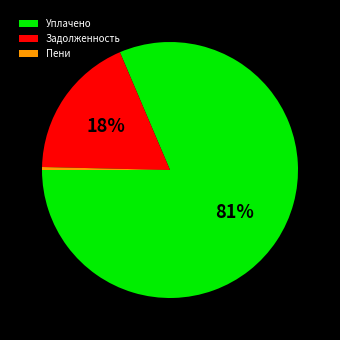

True or false: Уплачено accounts for 91% of the total.

False